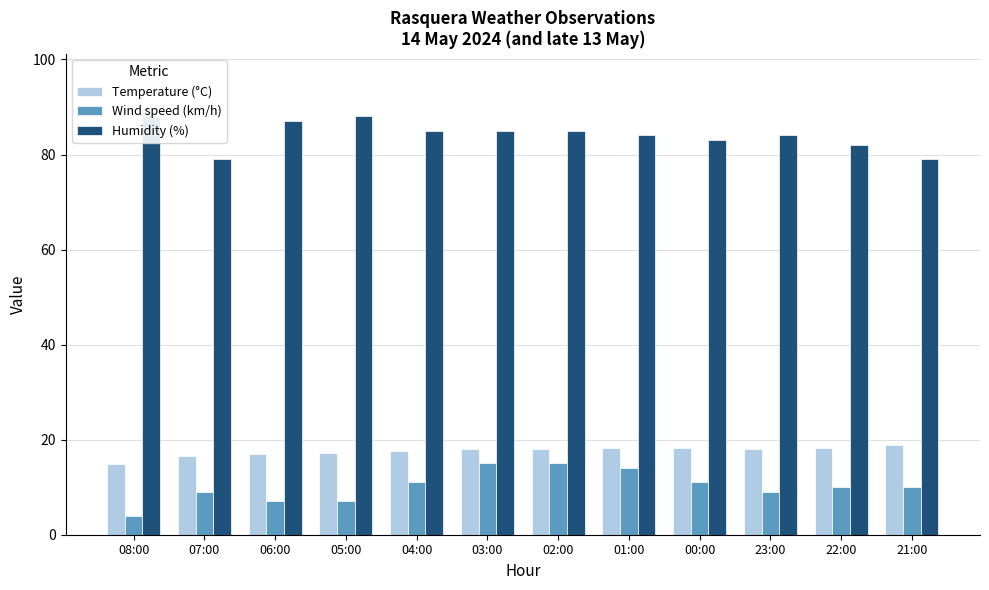

True or false: Humidity (%) has a value of 23.3 at 08:00.

False